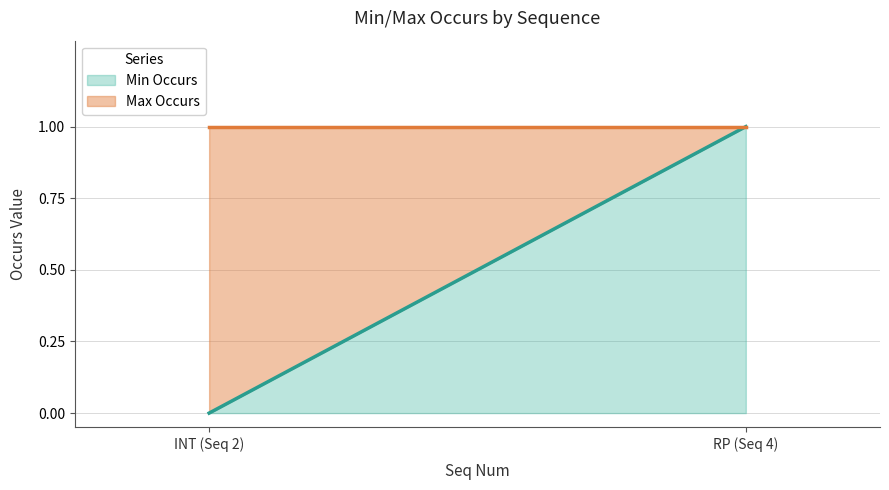

Read the Max Occurs value at 2.

1